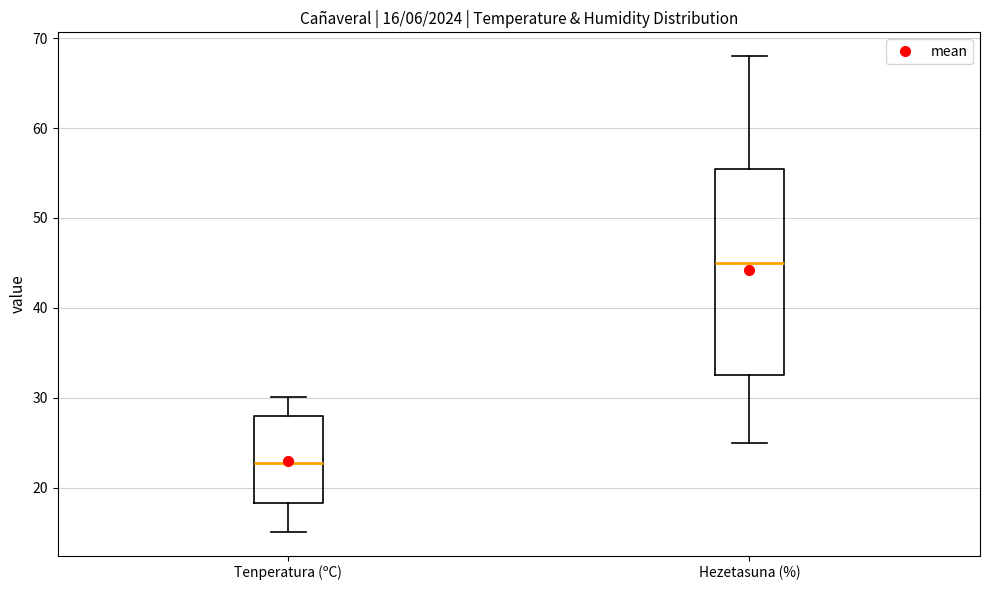

Which box's median line is the lowest?

Tenperatura (ºC)